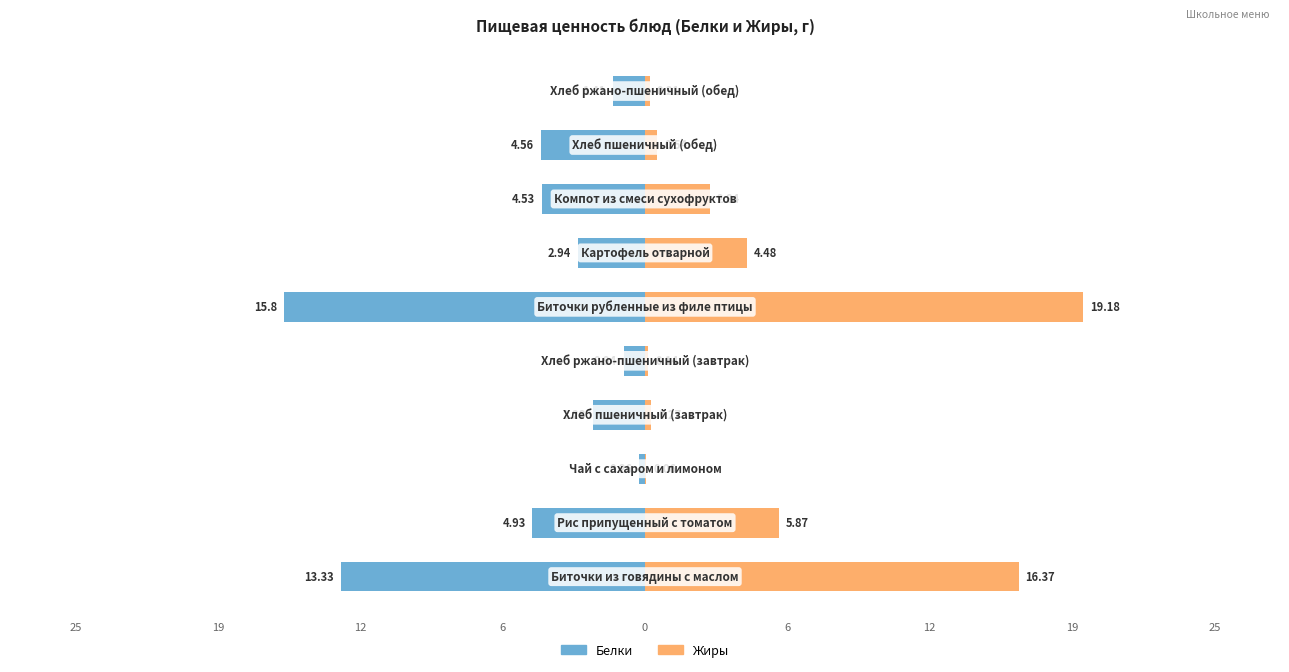

What is the greatest value displayed?

19.2